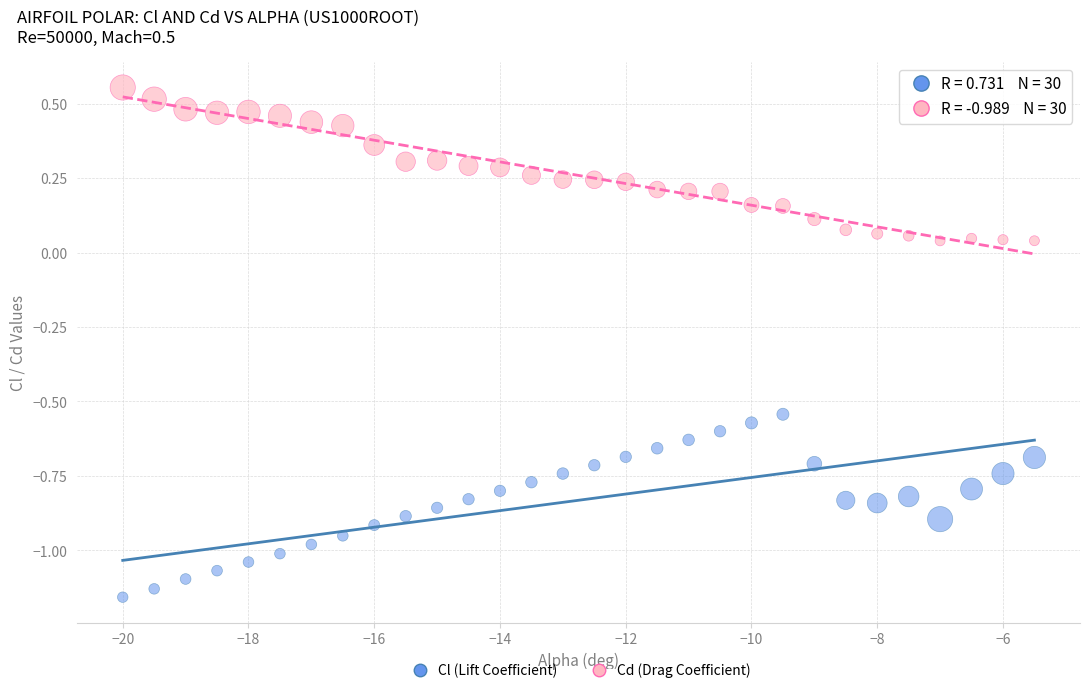

Which series contains the highest Y value?

Cd (Drag Coefficient)